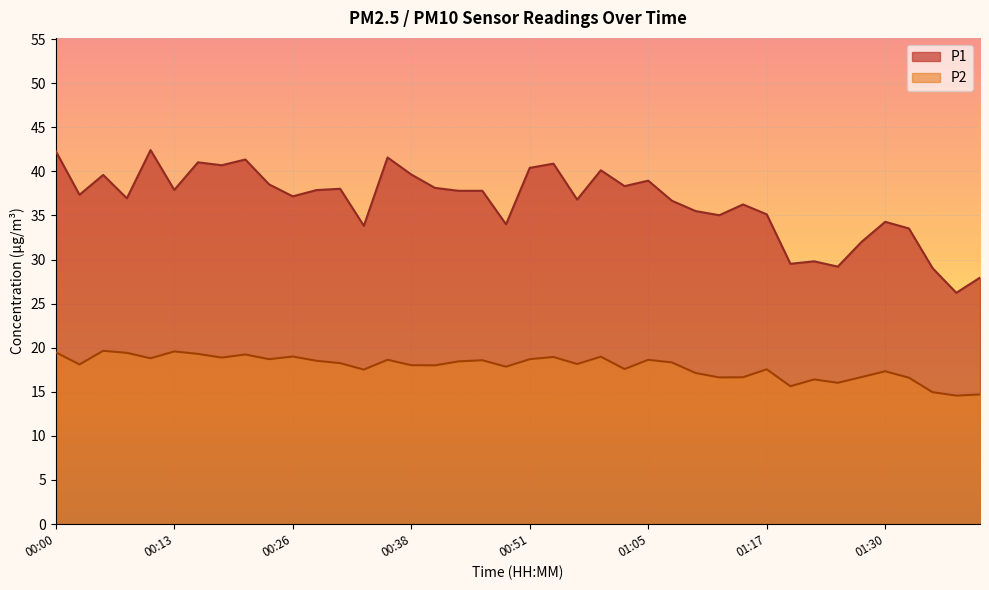

What is the difference between the second highest and minimum values in the P2 series?

5.0